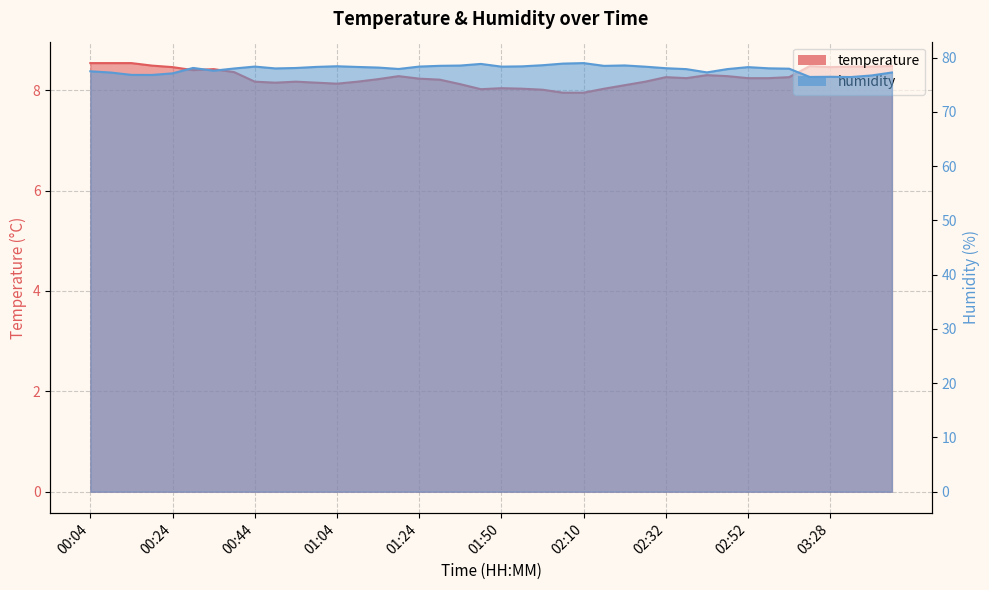

What is the smallest value displayed?

8.0